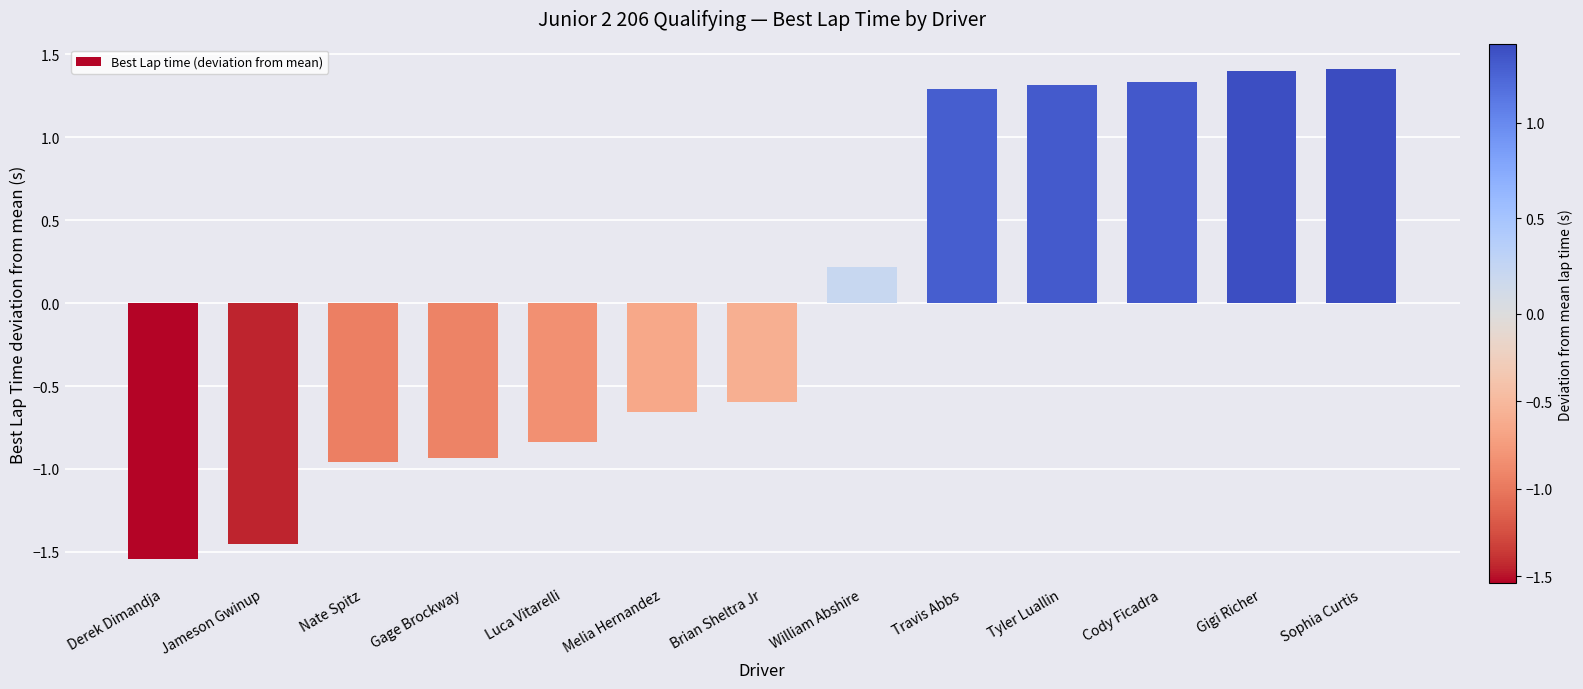

What position from the right is Nate Spitz?

11